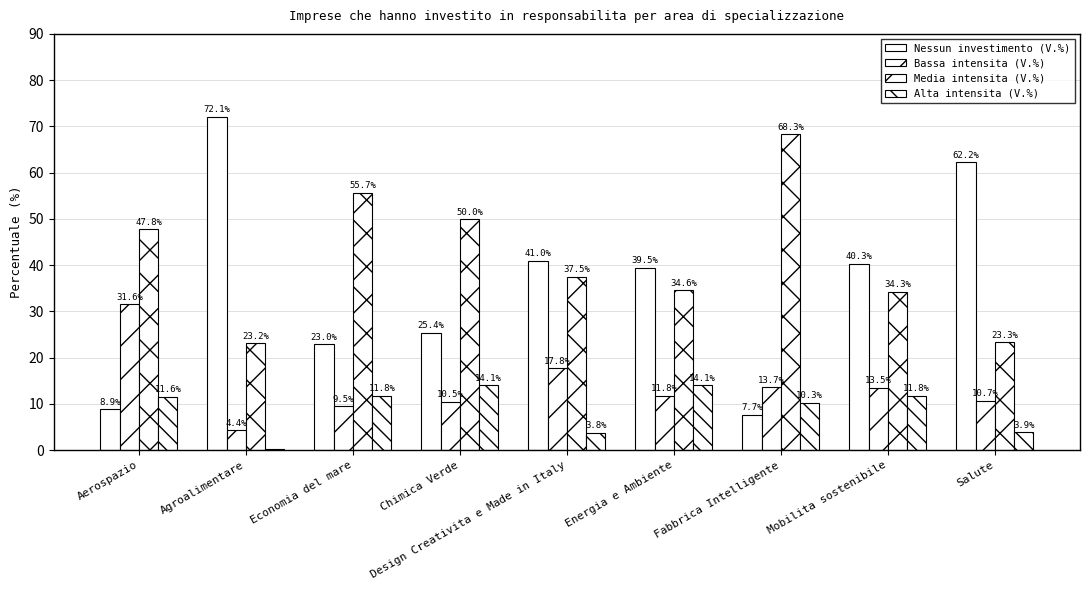

How many data points in Media intensita (V.%) are above 37?

5